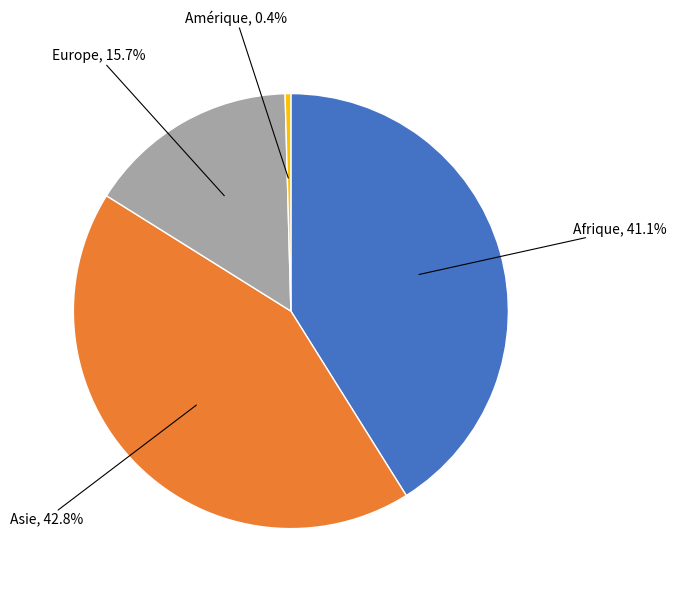

Is there a majority slice in this chart?

No